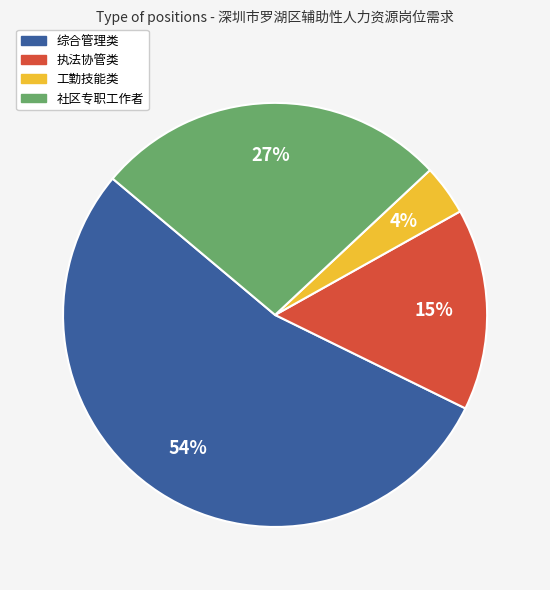

Is there a majority slice in this chart?

Yes